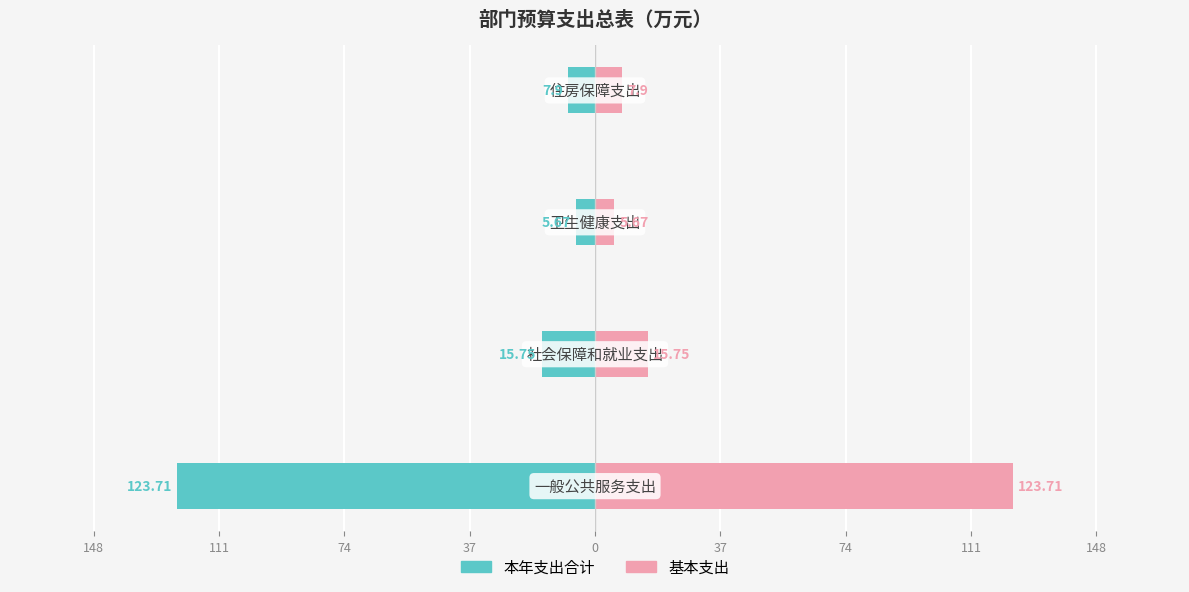

True or false: 本年支出合计 has a value of -5.8 at 74.

False